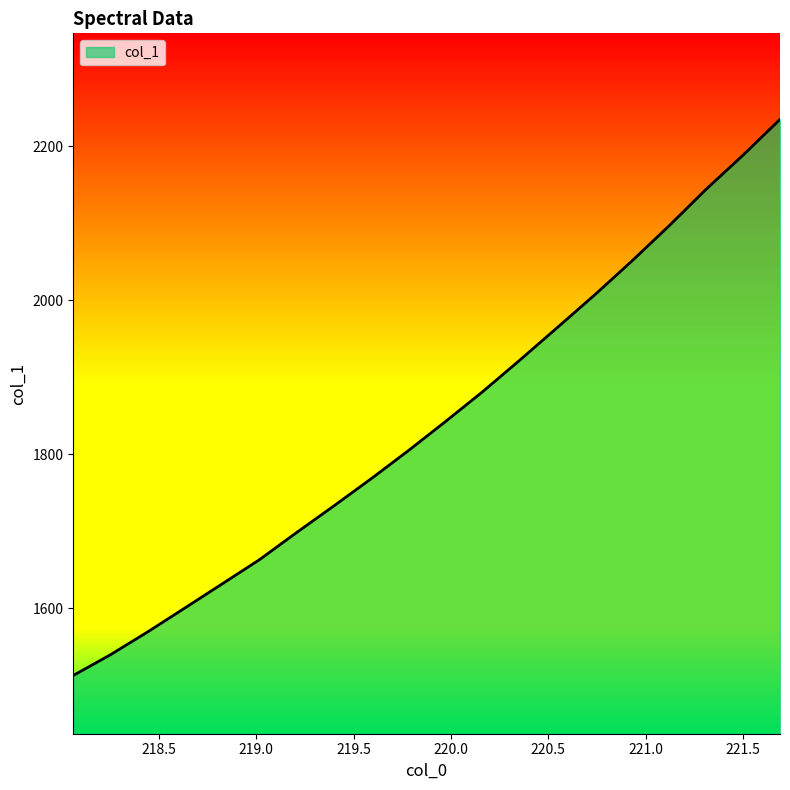

What is the minimum value shown in the chart?

1513.0